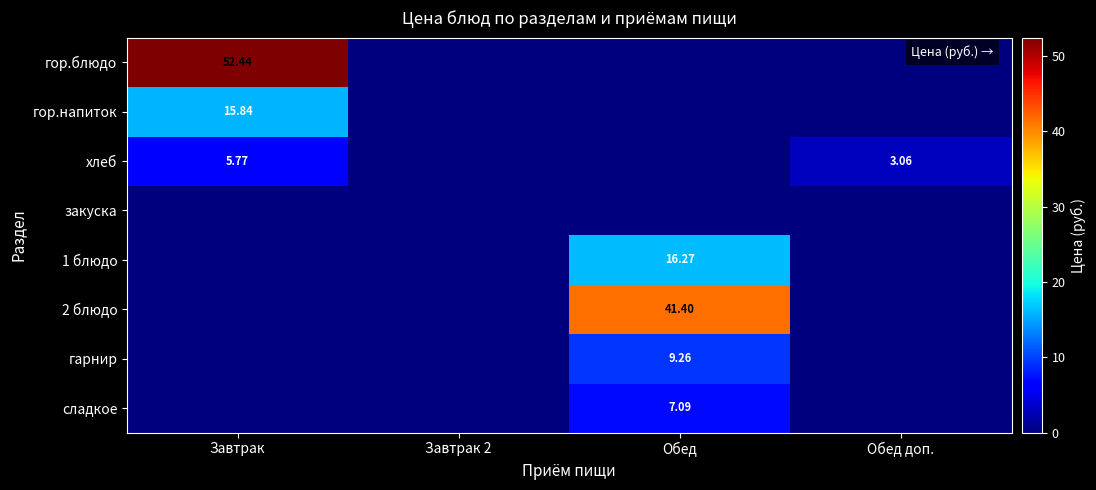

What is the spread (max minus min) of values at Обед?

41.4